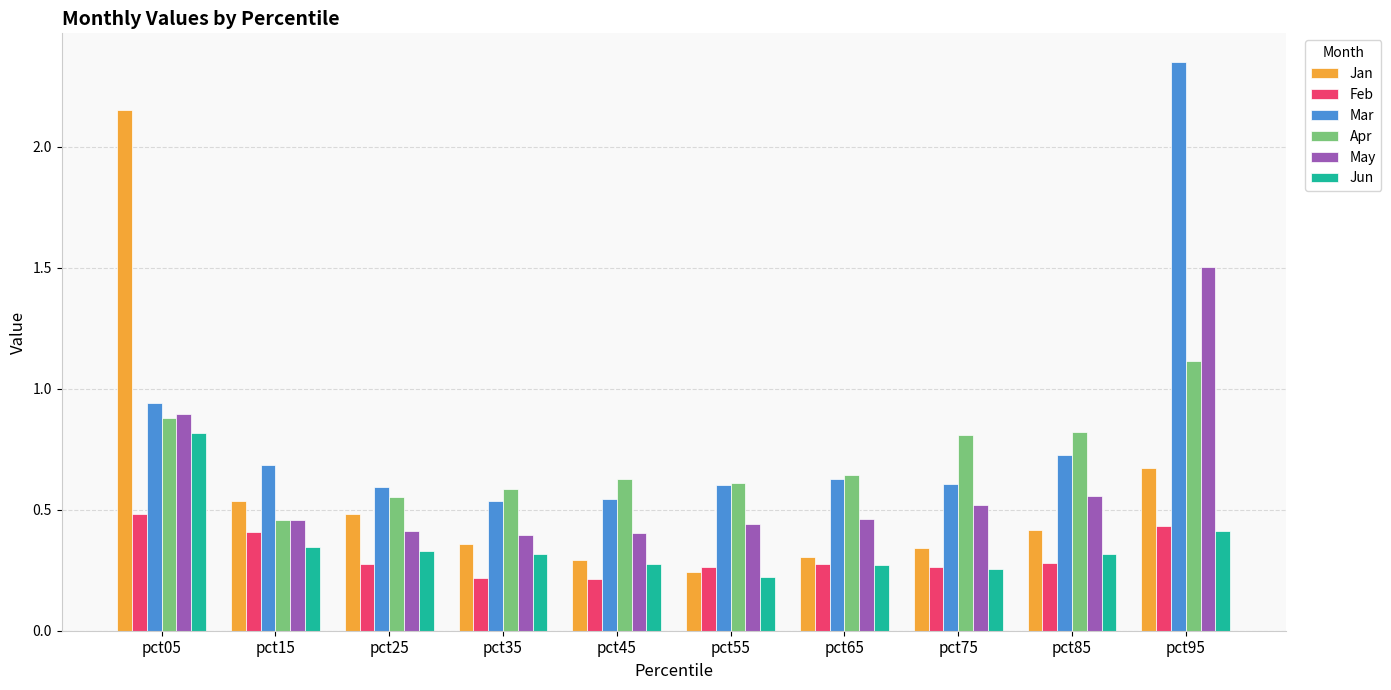

At which label does Jan reach its peak?

pct05